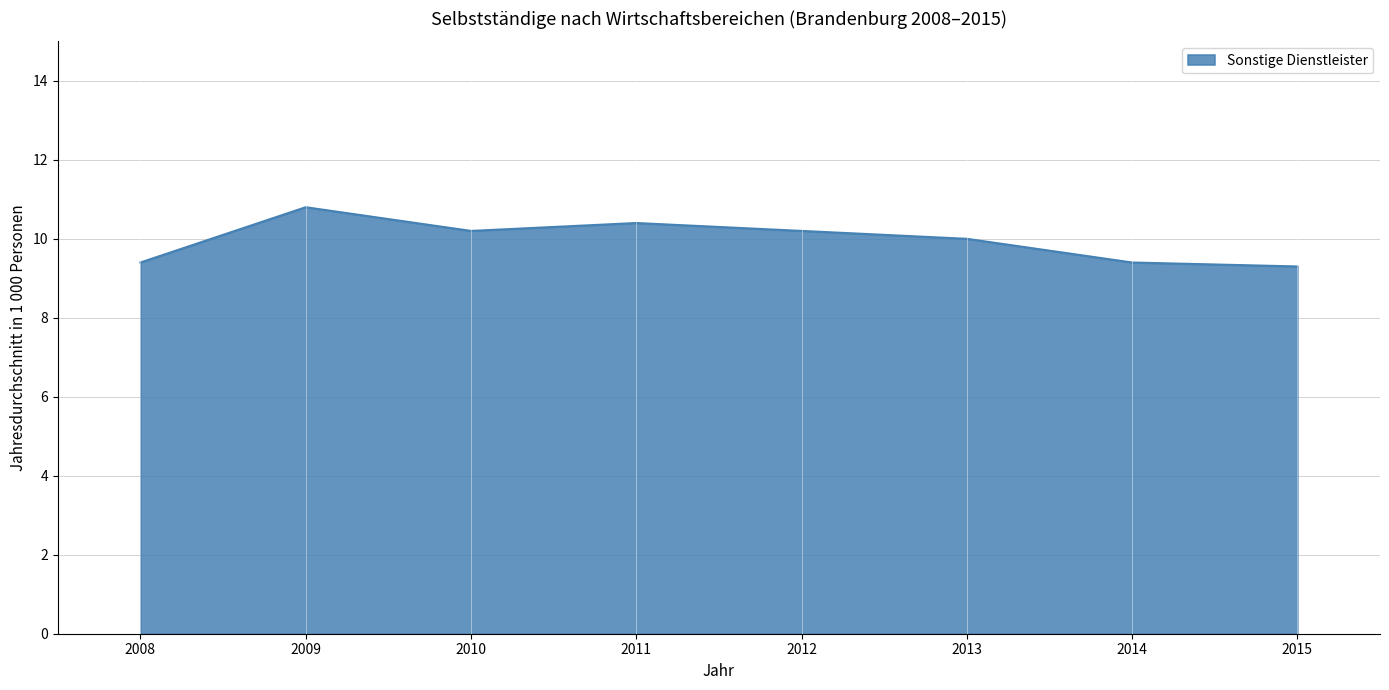

Where is the first local maximum?

2009